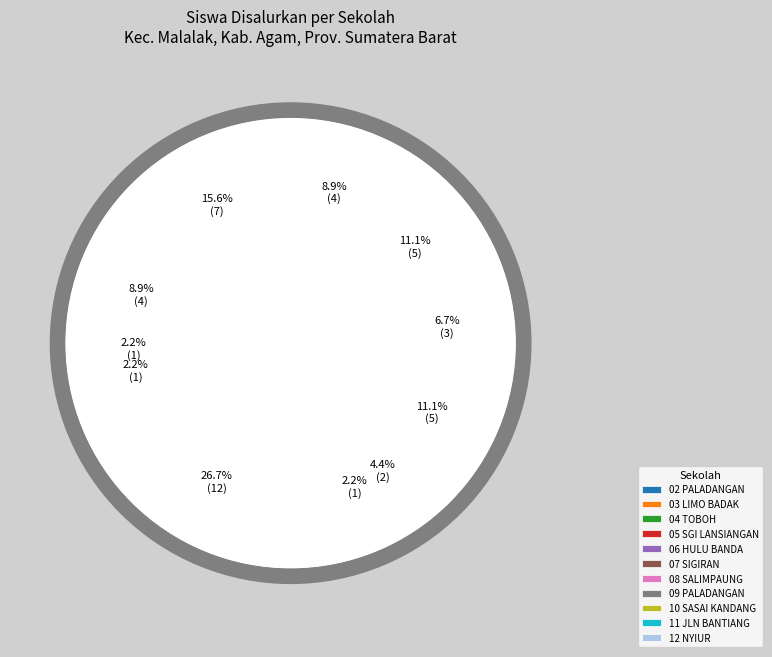

What percentage is the SD NEGERI 02 PALADANGAN slice, to the nearest percent?

16%